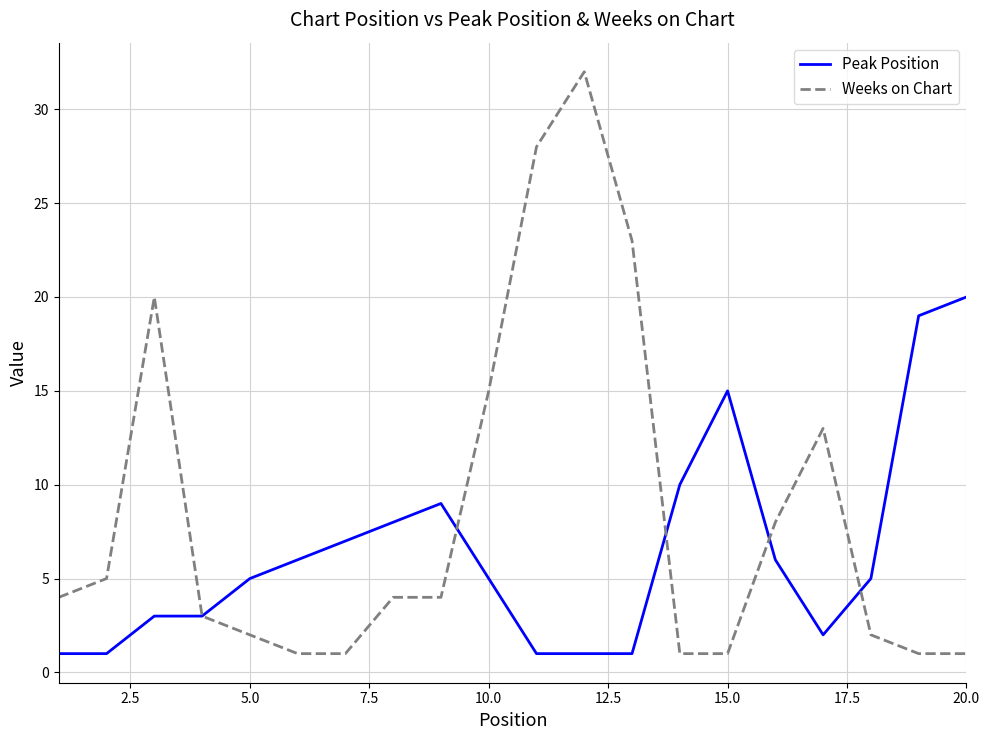

What are all the series names shown in the legend?

Peak Position, Weeks on Chart